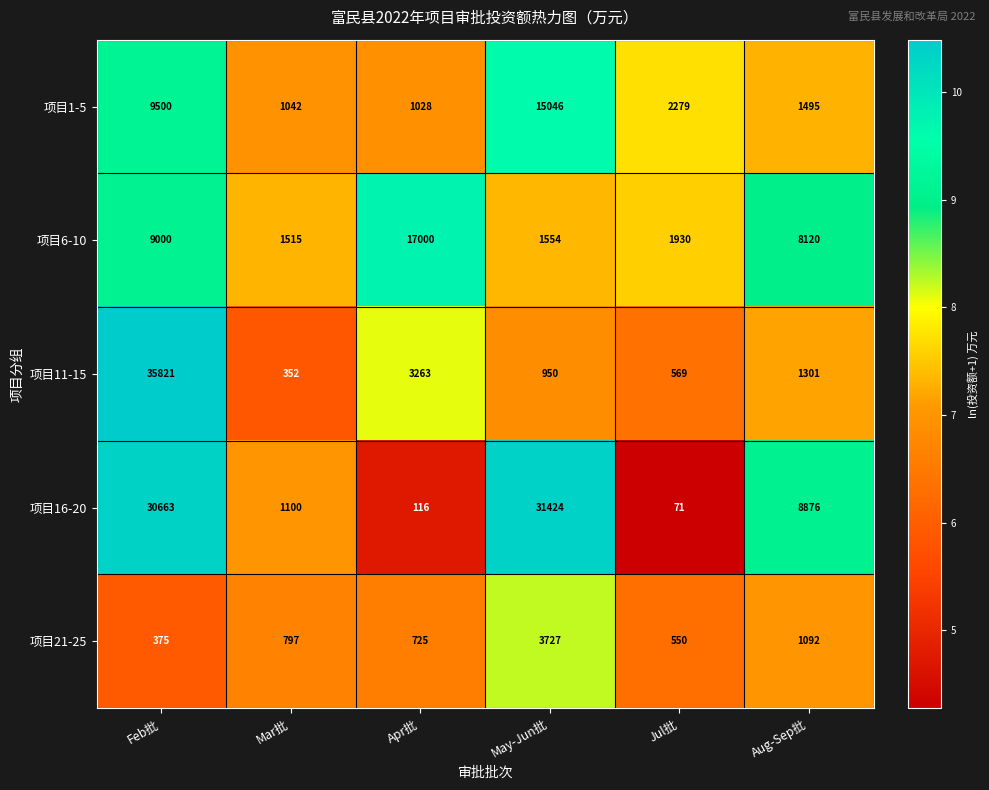

What is the maximum value shown in the chart?

35821